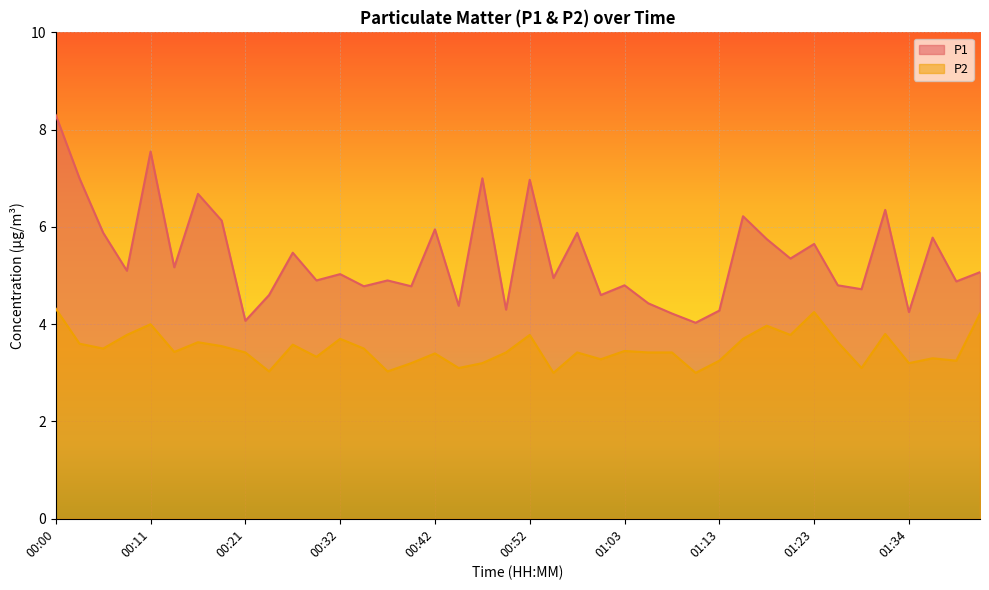

What is the value of the P1 point at the 22nd from the left?

5.0